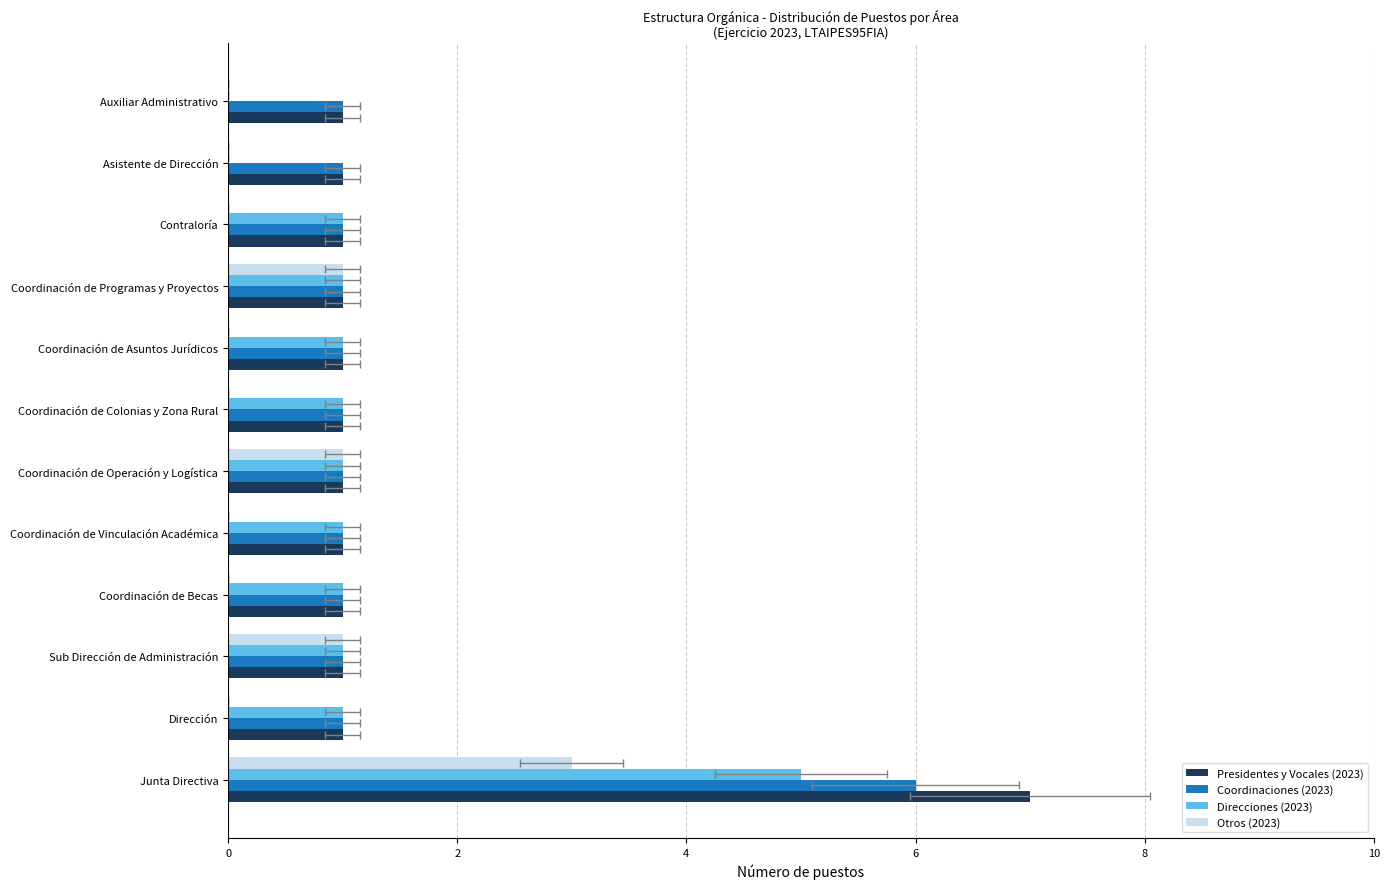

The value of Otros (2023) at Coordinación de Colonias y Zona Rural is 0. True or false?

True